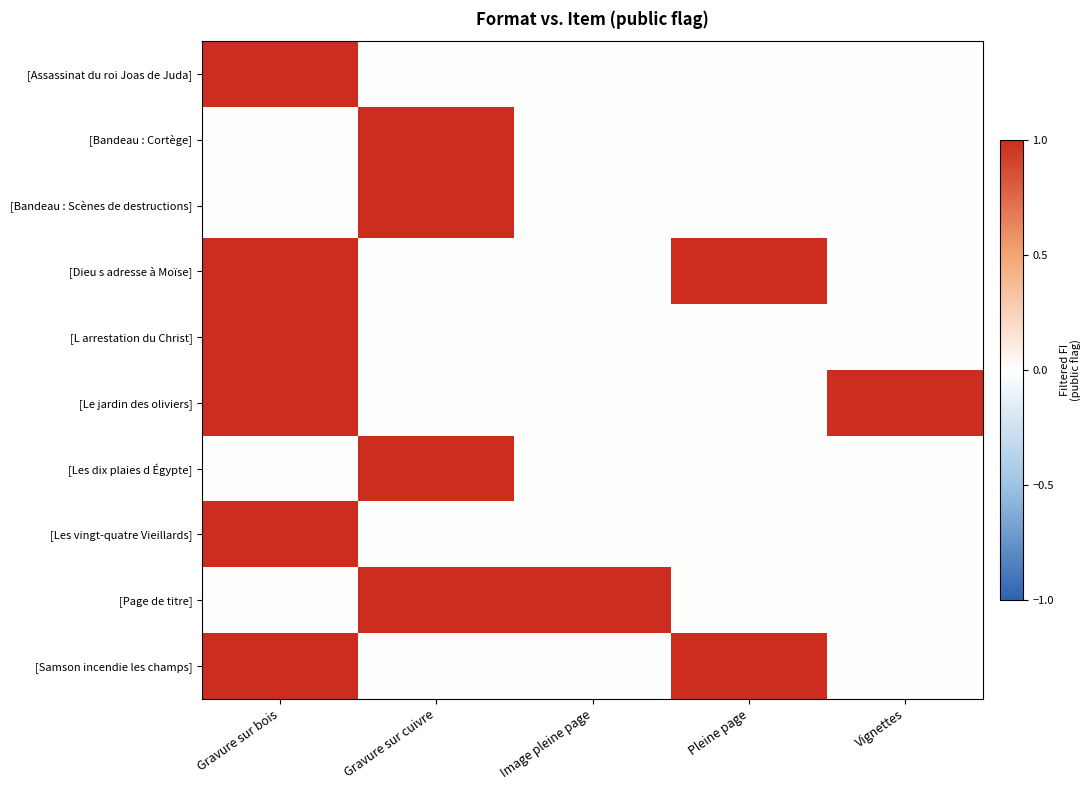

The value of [Bandeau : Cortège] at Gravure sur bois is 0. True or false?

True